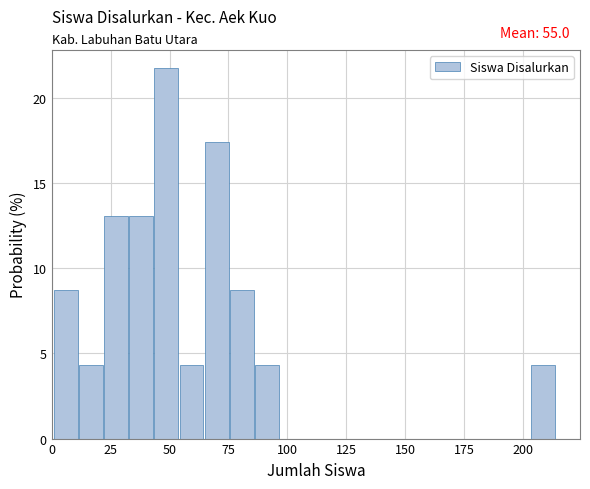

Read against the x-axis, roughly where is the centre of the tallest bar?

50